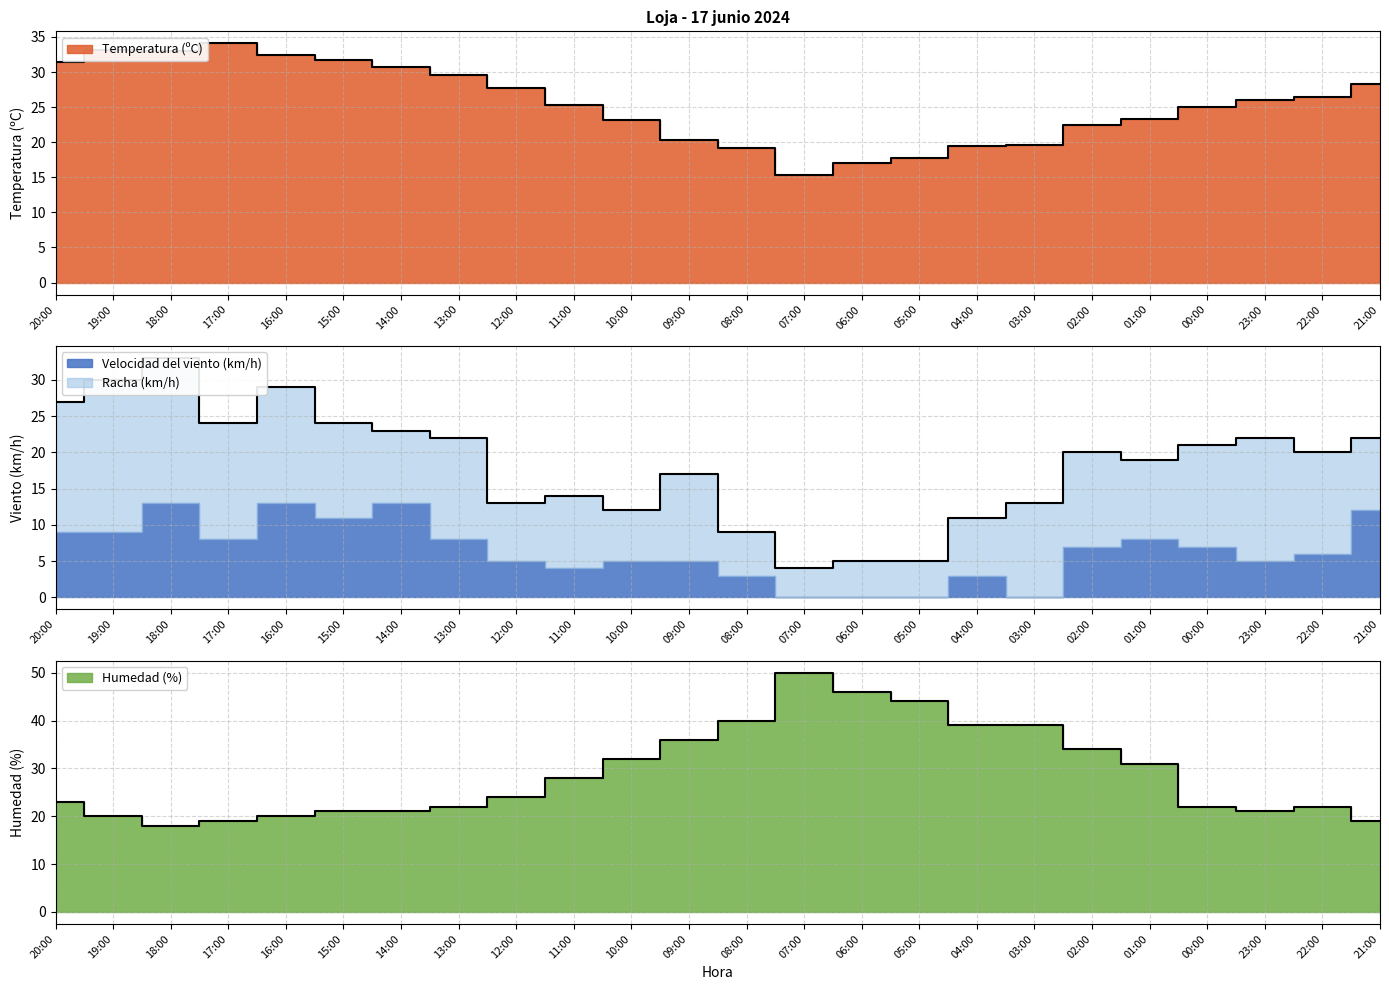

At which category is the sum across all series the highest?

18:00